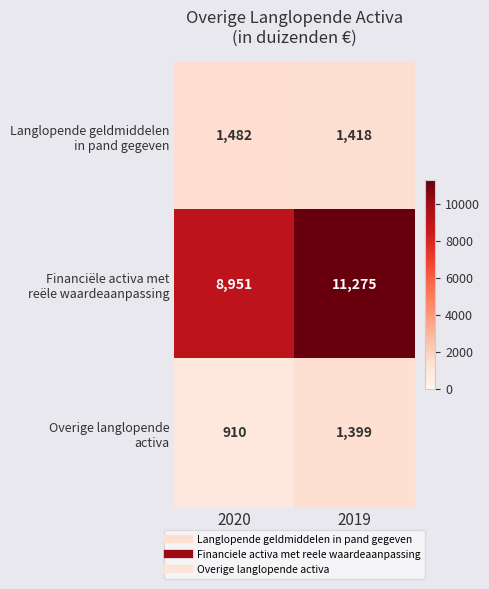

Count the number of categories in the chart.

2